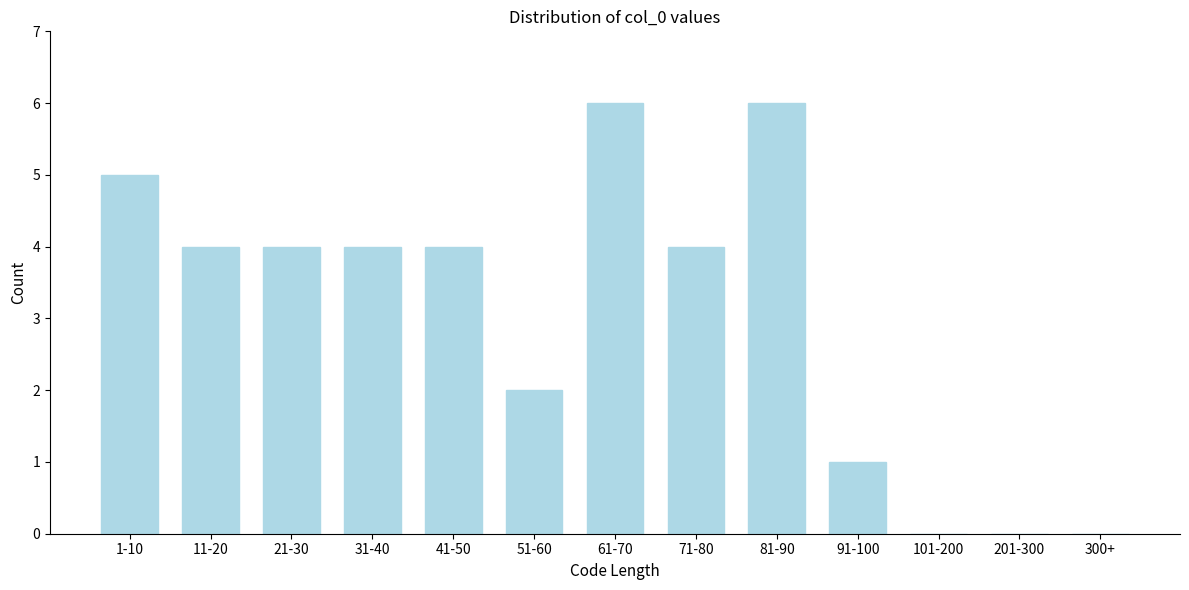

Reading left to right, list all the values displayed in this chart.

1-10=5	11-20=4	21-30=4	31-40=4	41-50=4	51-60=2	61-70=6	71-80=4	81-90=6	91-100=1	101-200=0	201-300=0	300+=0